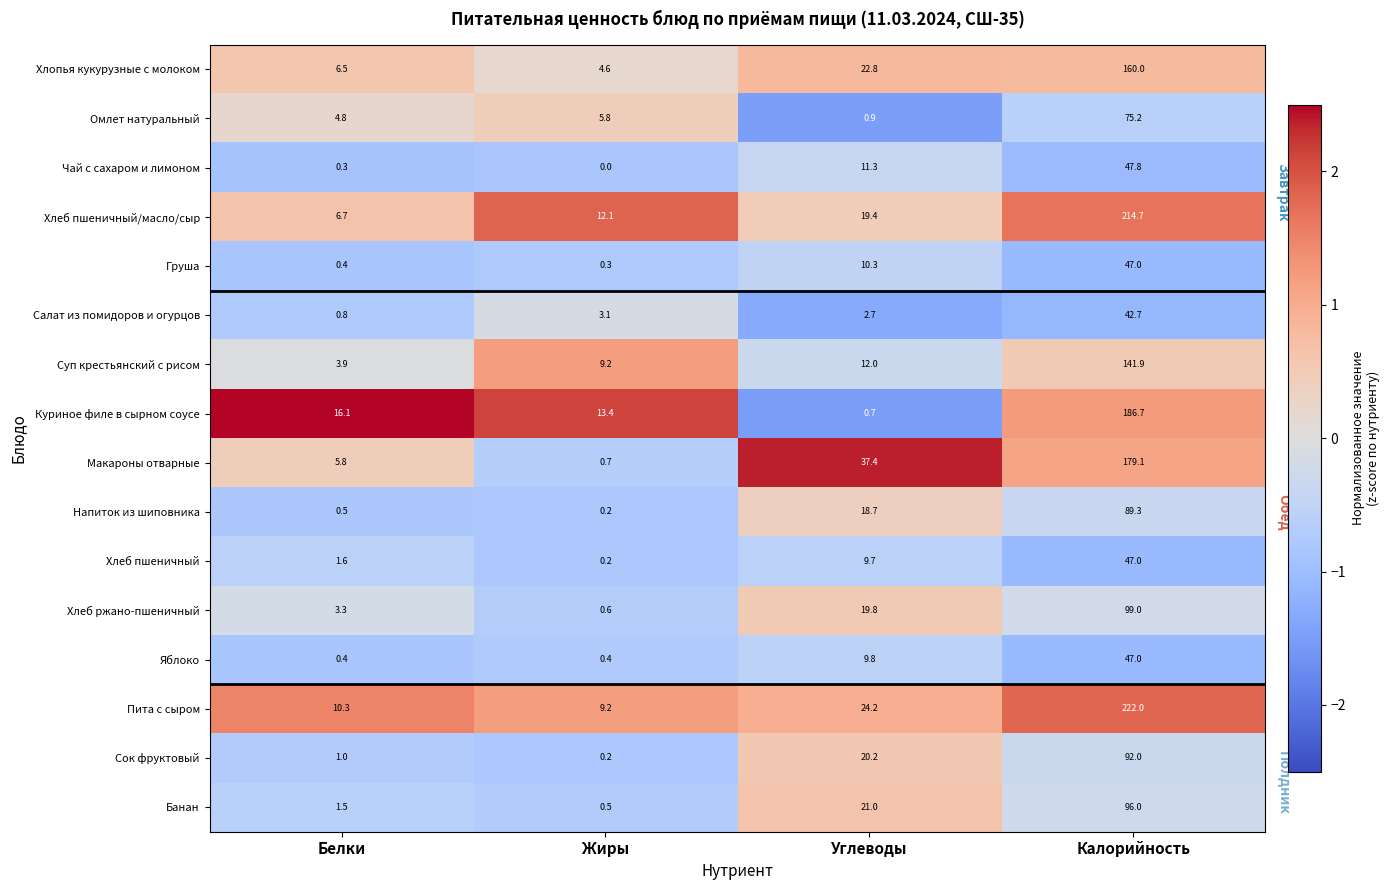

Is it true that Хлеб ржано-пшеничный equals 1.3 at Белки?

False